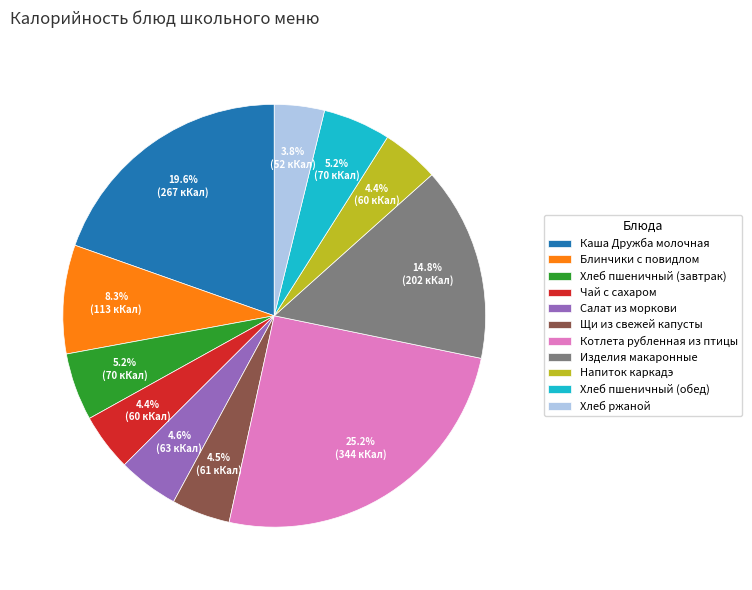

Does any single category account for the majority?

No